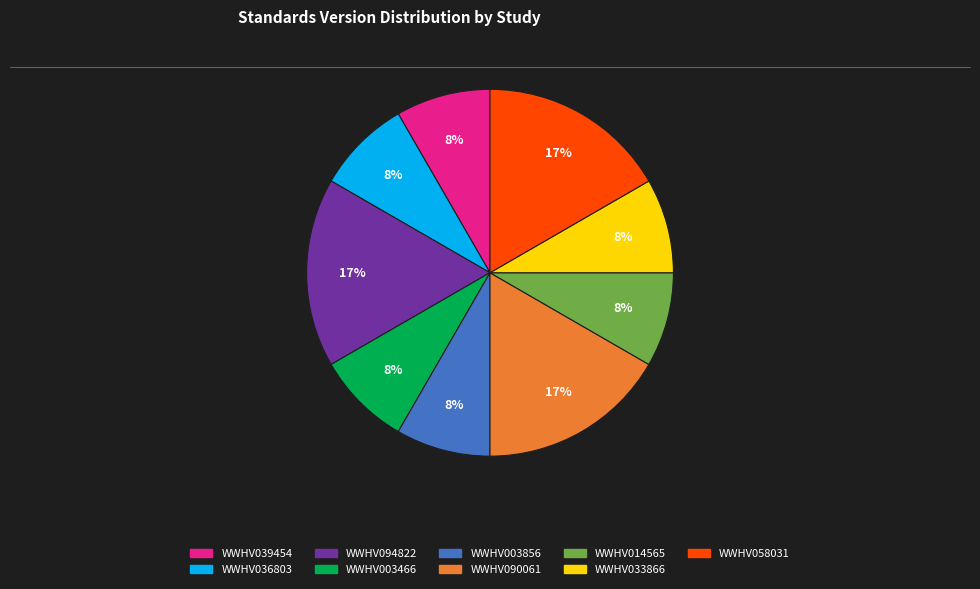

Does WWHV003466 account for over 50% of the chart?

No